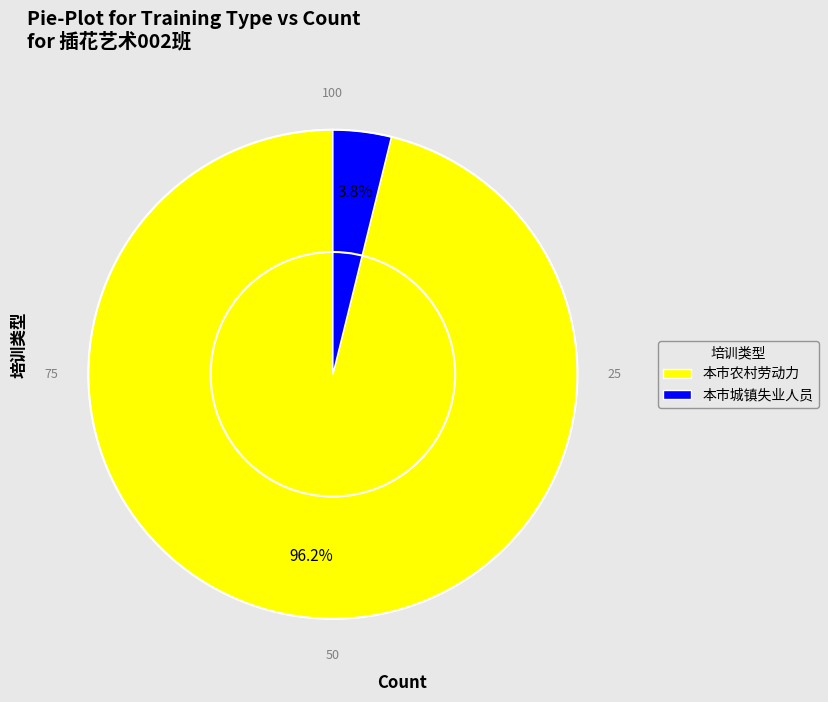

True or false: 本市农村劳动力 accounts for 96% of the total.

True